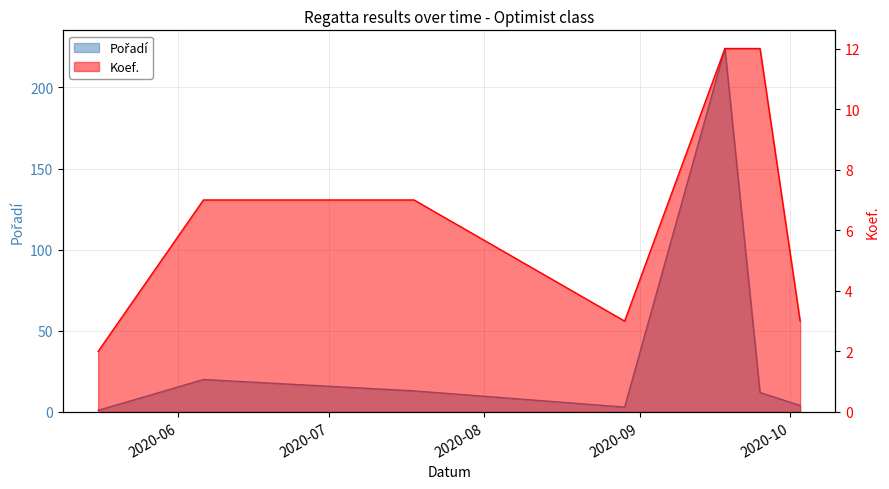

What is the maximum value shown in the chart?

224